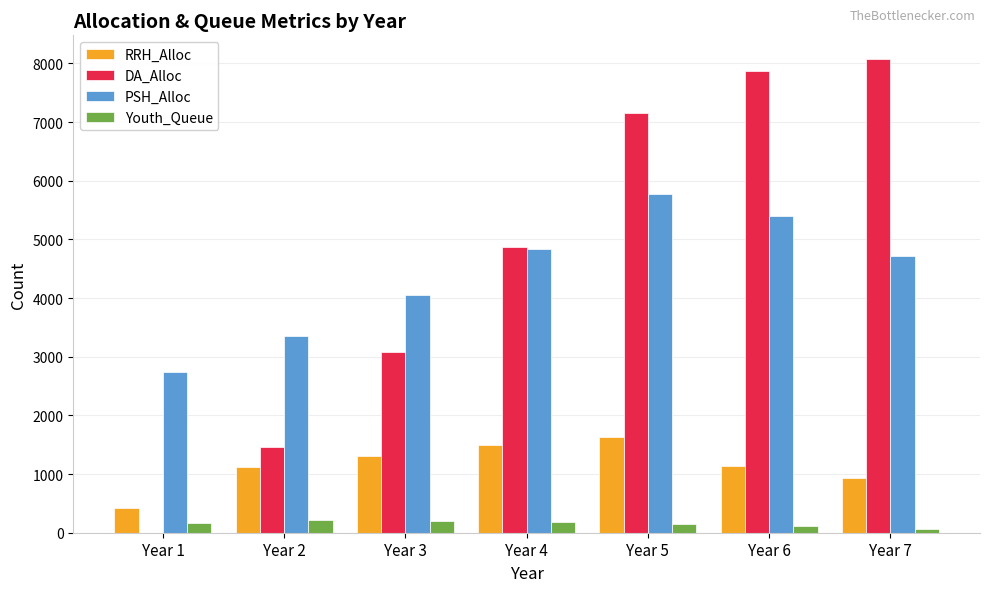

At which label does PSH_Alloc reach its peak?

Year 5